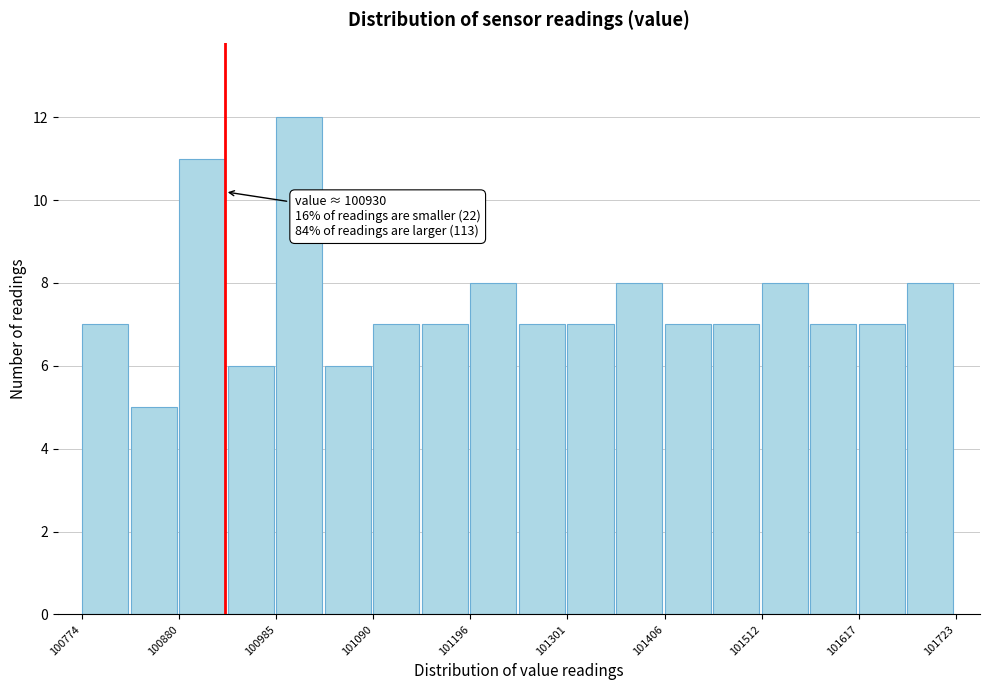

Around what value on the x-axis is the tallest bar? Give the approximate position of its centre, as read against the axis.

101020